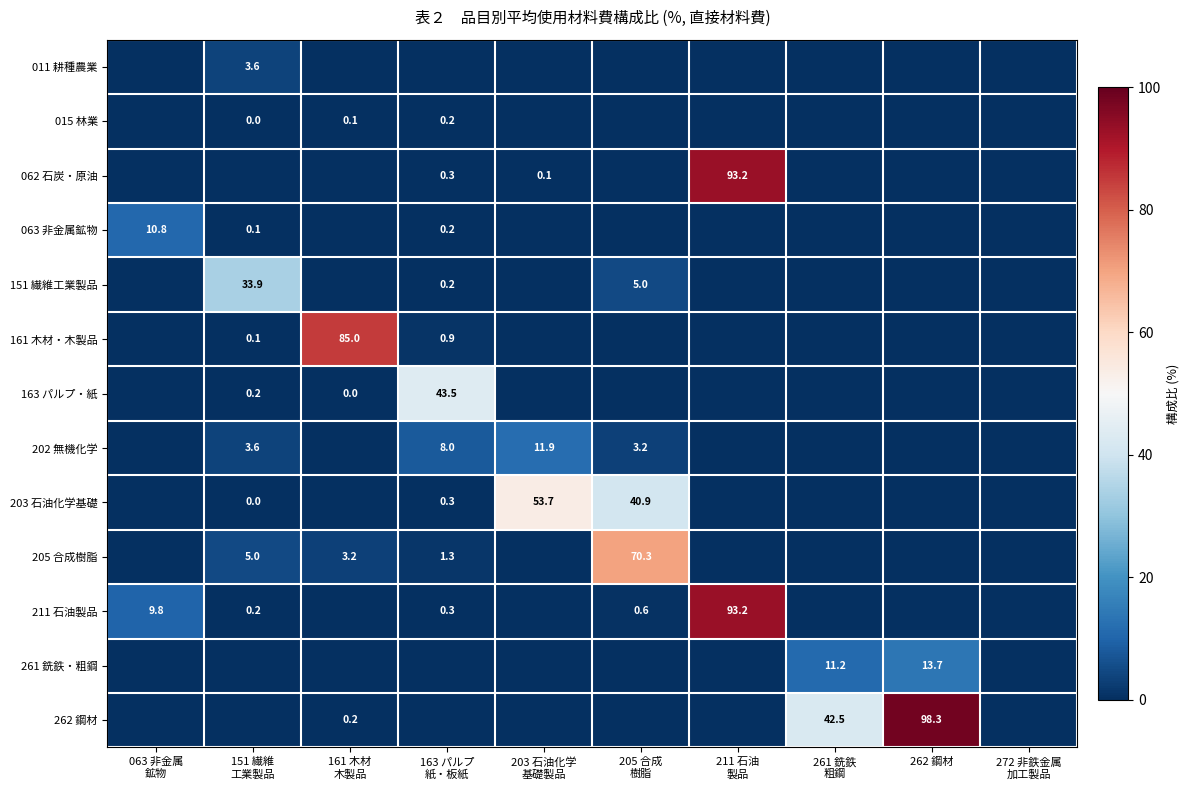

Which category has the lowest value across all series?

063 非金属
鉱物